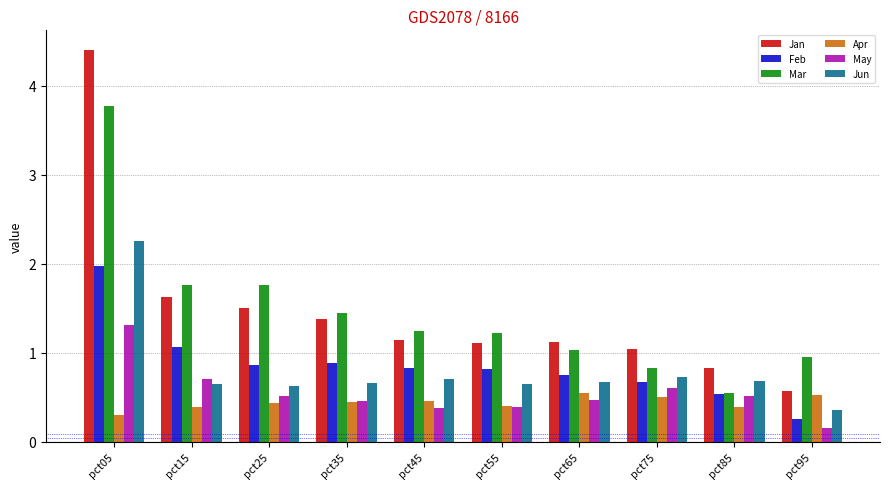

What is the total value across all series at pct65?

4.6